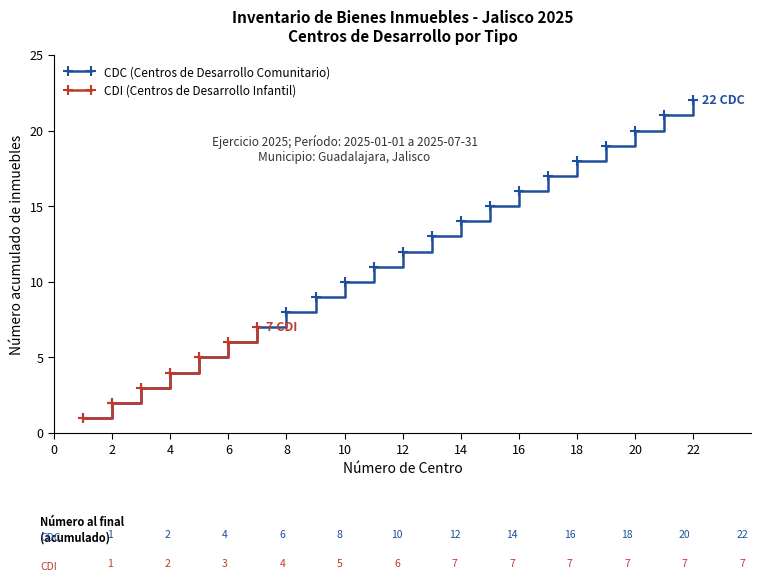

The CDC (Centros de Desarrollo Comunitario) series shows 10 at 10. True or false?

True